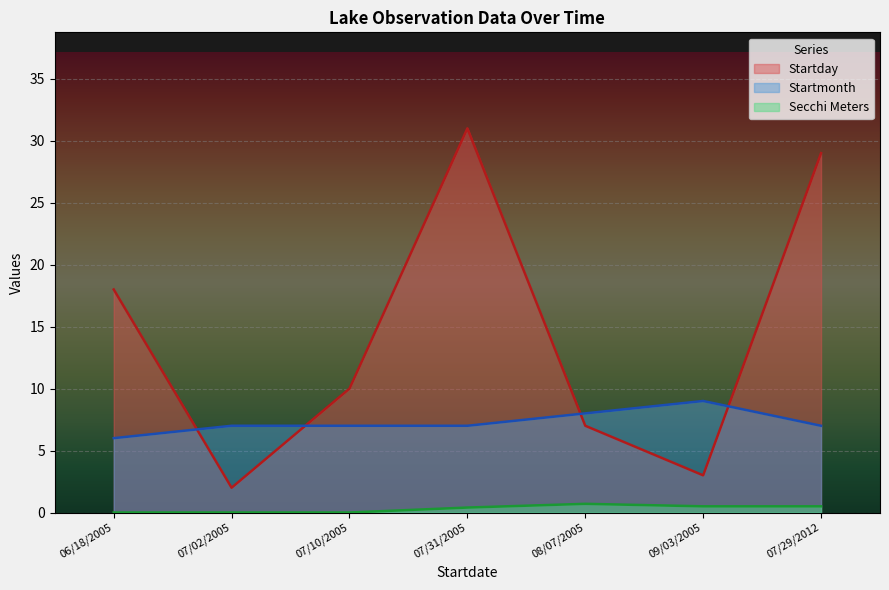

Which has a higher value, 07/31/2005 or 08/07/2005?

07/31/2005